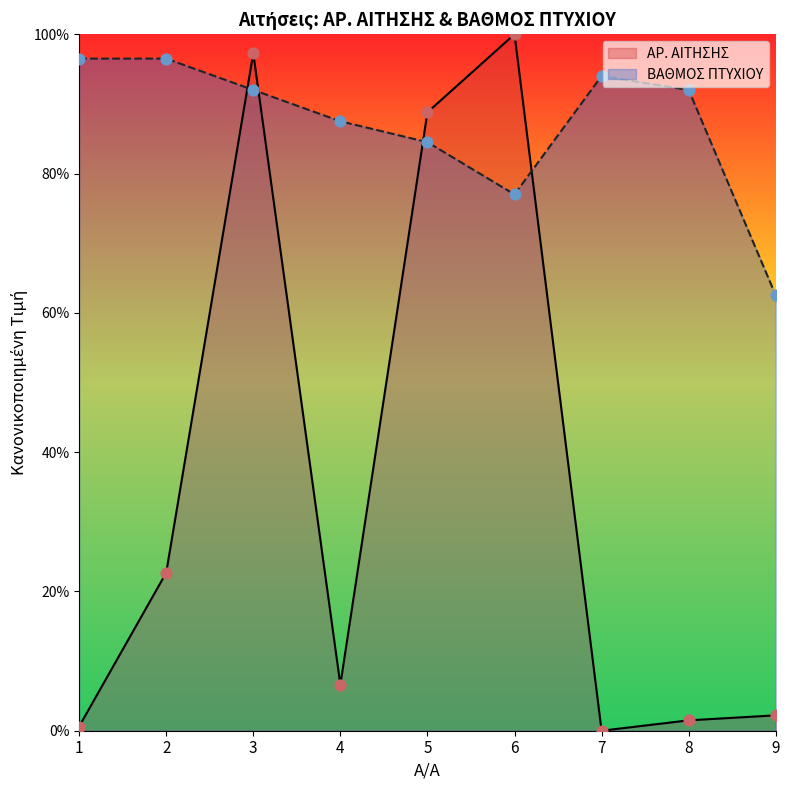

At how many categories does at least one series exceed 94?

4